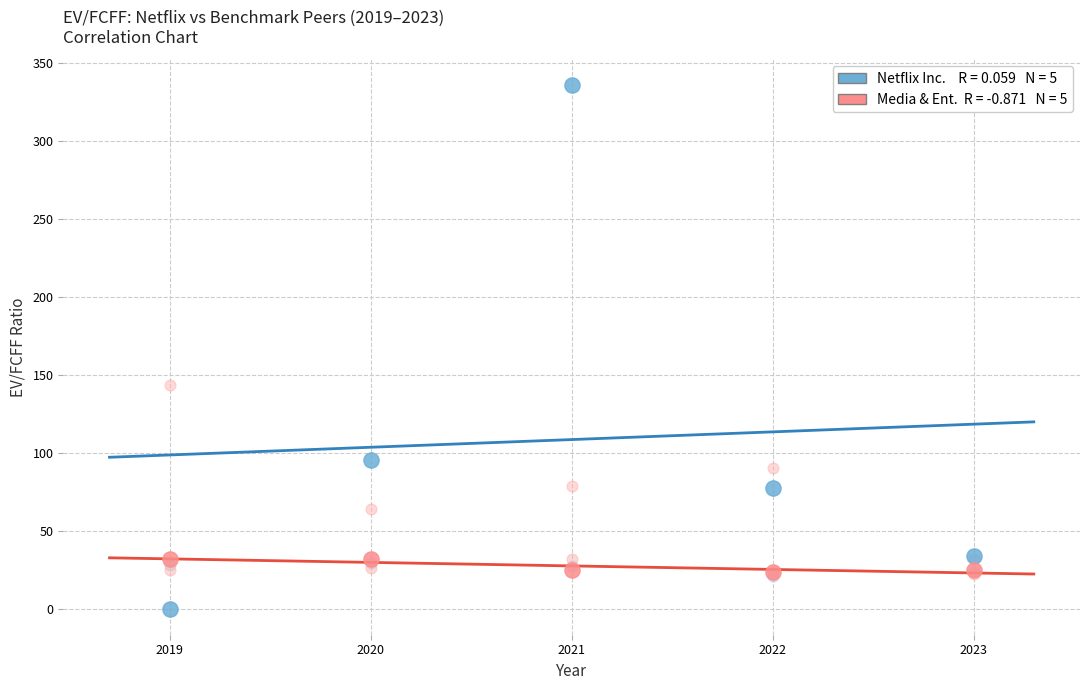

Across all series, what Y value is closest to 167?

143.2